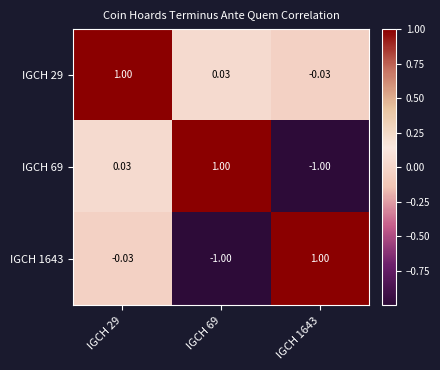

How many distinct data groups are displayed?

3